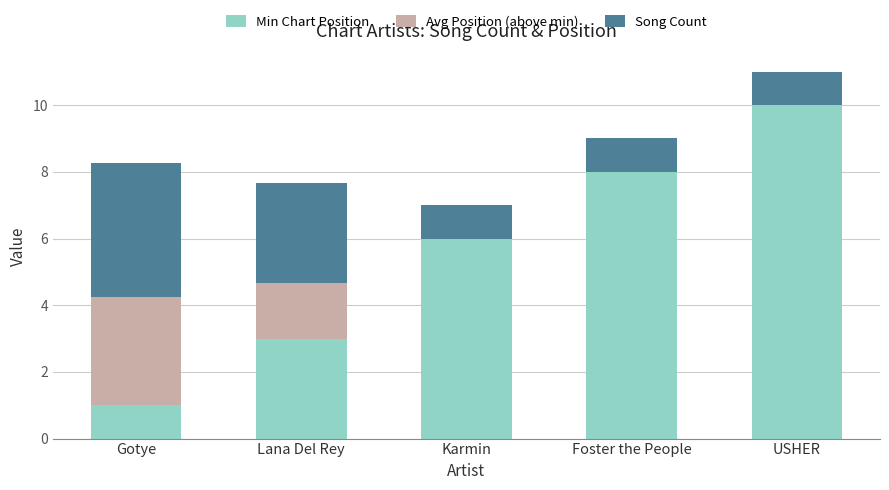

At which category is the sum across all series the highest?

USHER